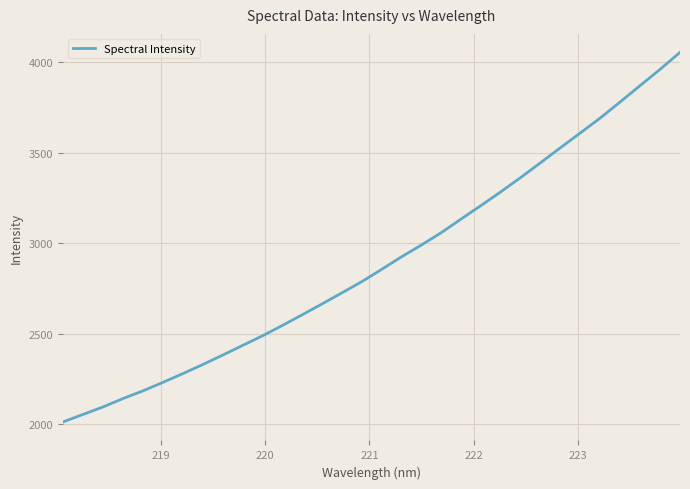

What is the difference between the maximum and minimum values?

2040.4